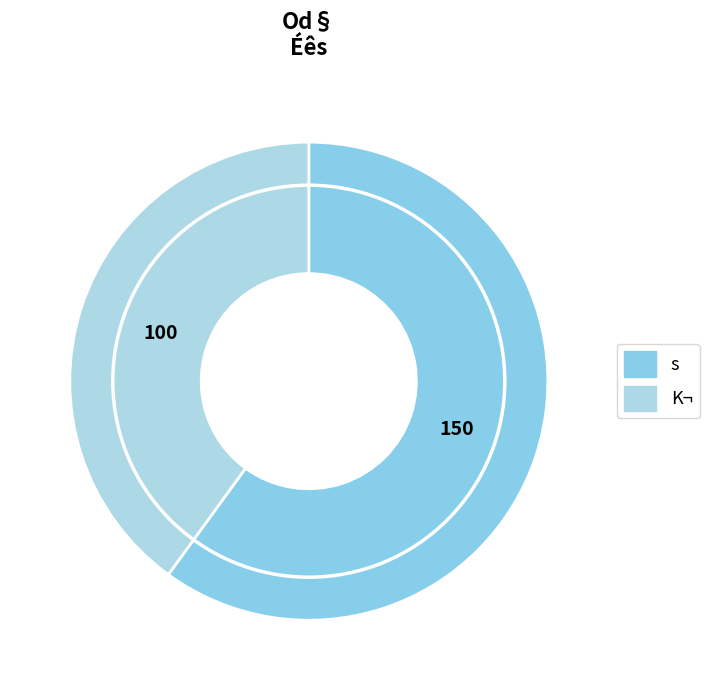

To the nearest percent, what is the combined percentage of K¬ and s?

100%